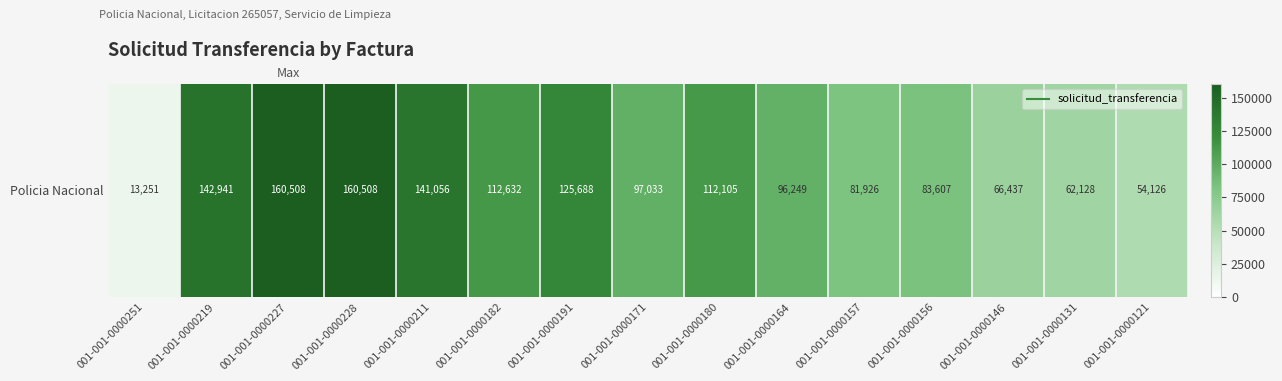

The chart shows a value of 62128 at 001-001-0000131. True or false?

True